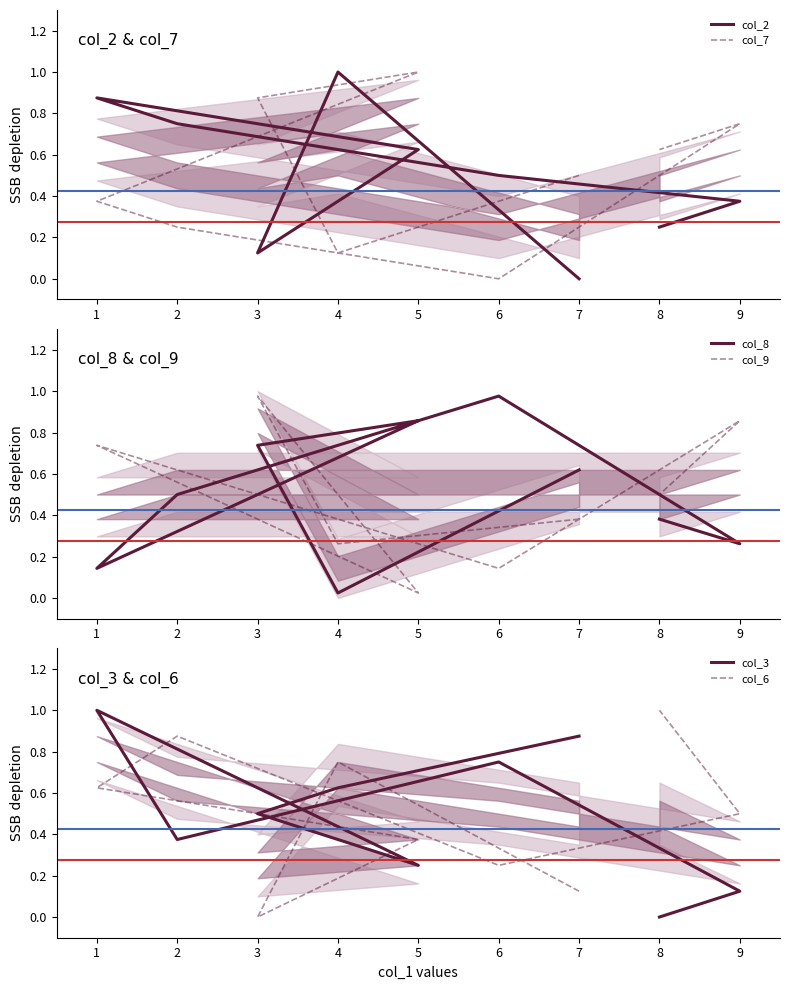

True or false: col_7 and col_2 cross at least once.

True